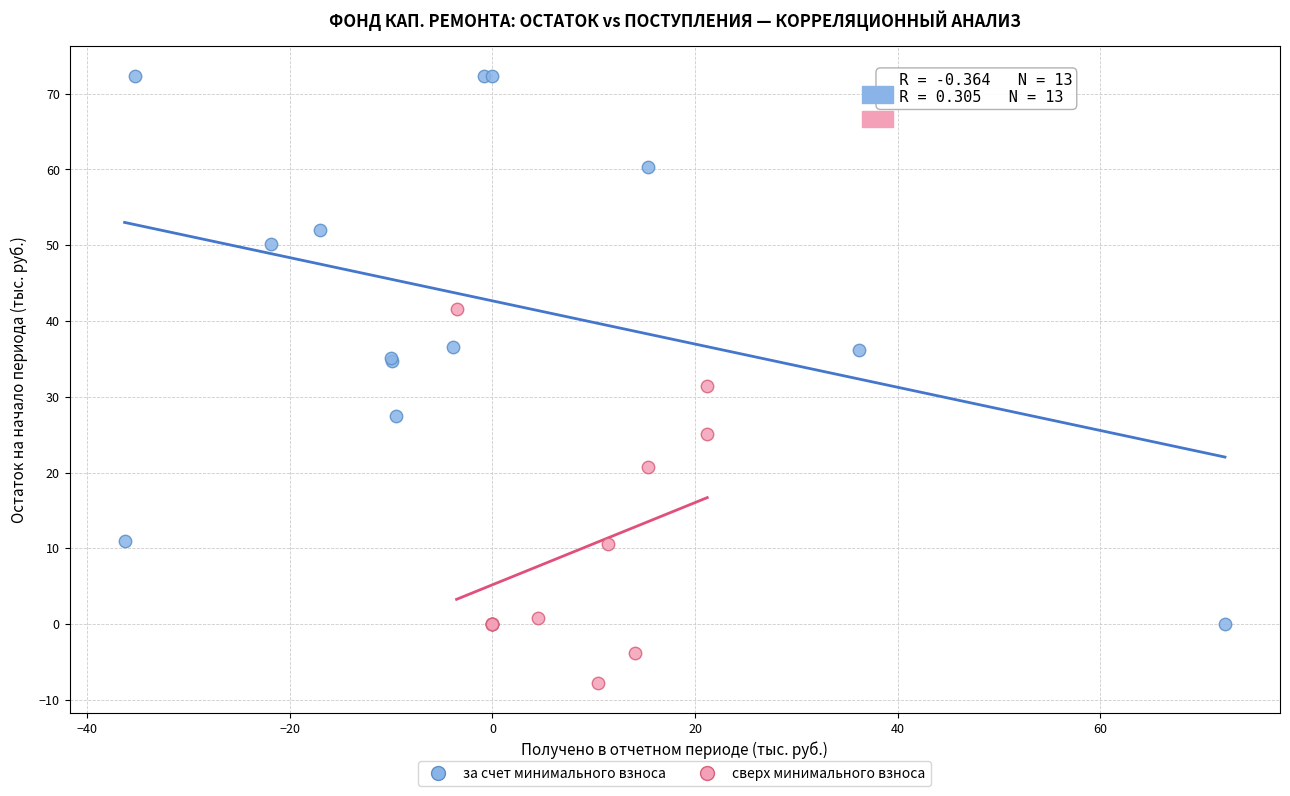

Which series has the widest spread of Y values?

за счет минимального взноса